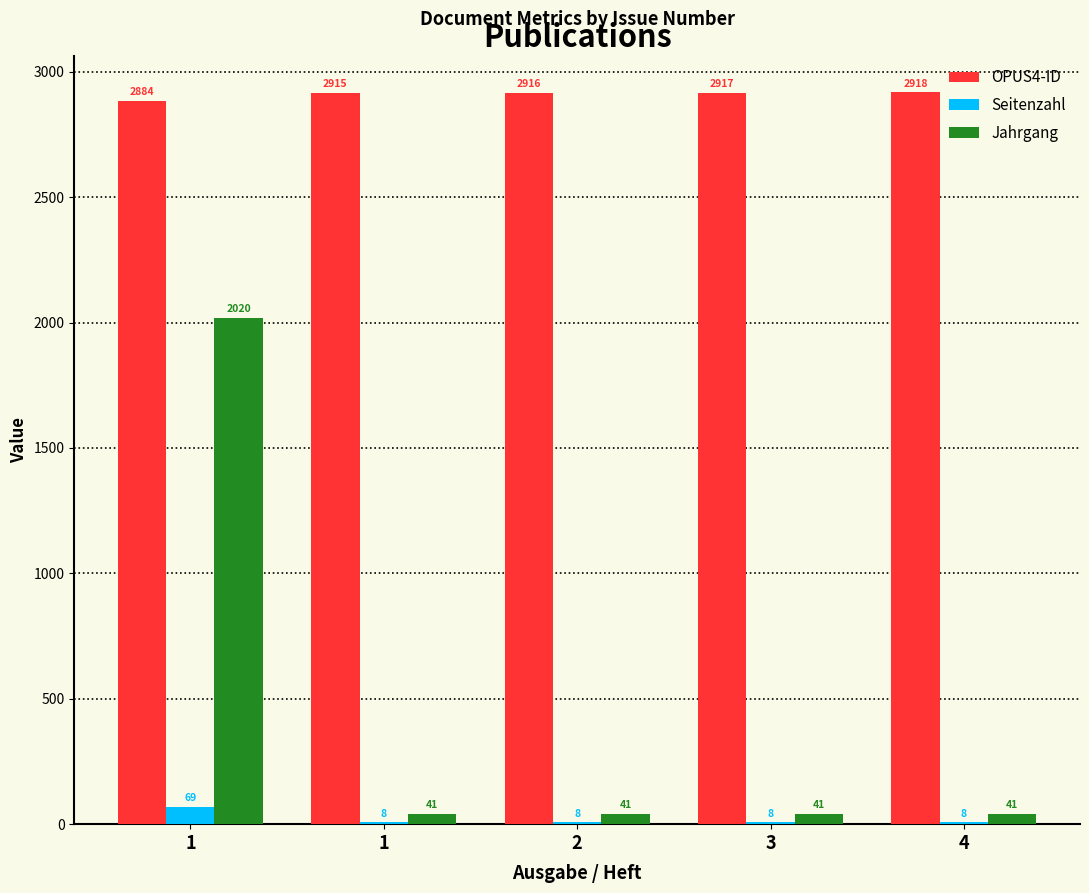

How many groups of bars are there?

5